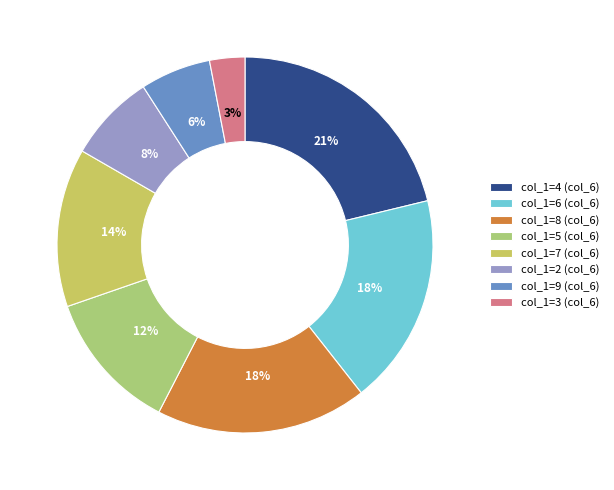

Which slice is the smallest?

col_1=3 (col_6)